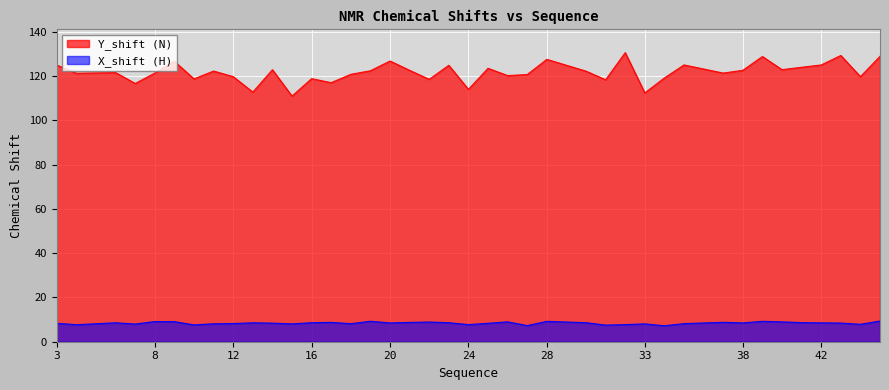

Which series has the largest total across all categories?

Y_shift (N)